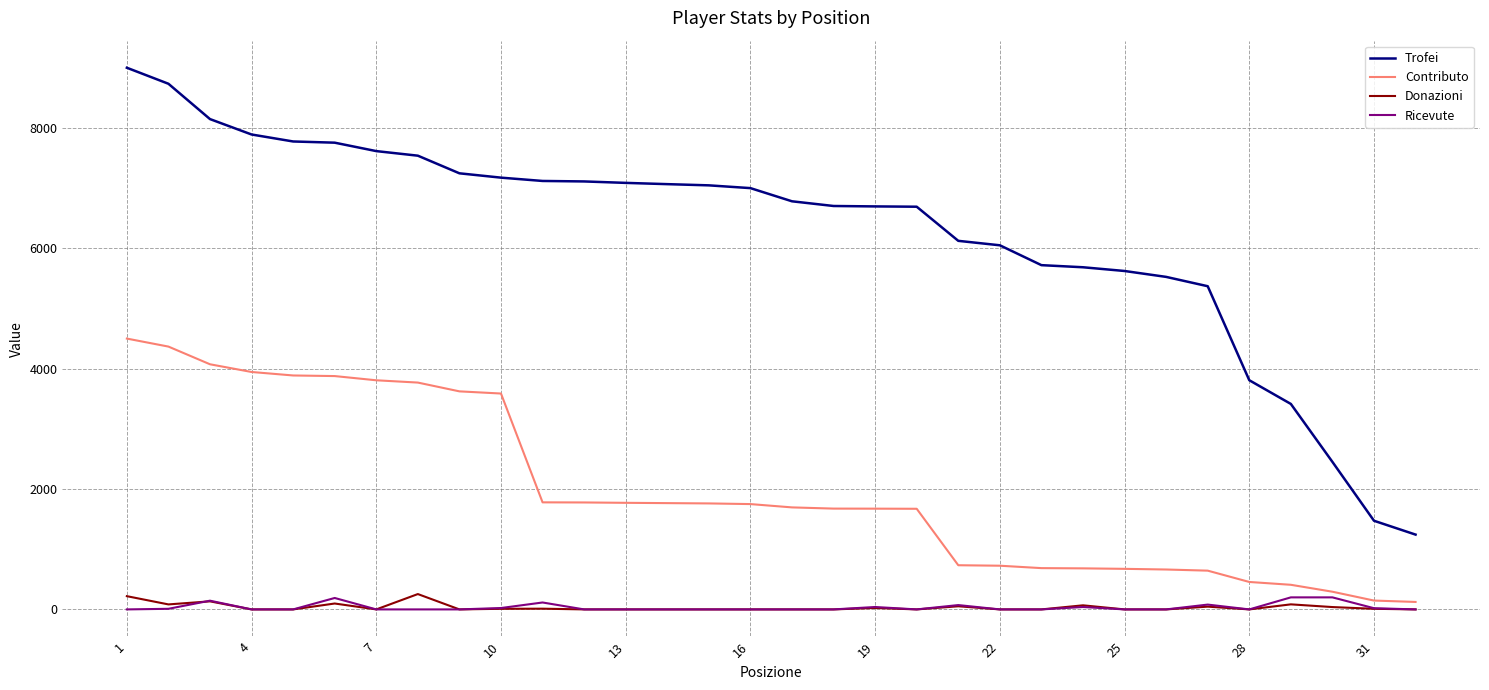

Which series has the widest spread of values?

Trofei